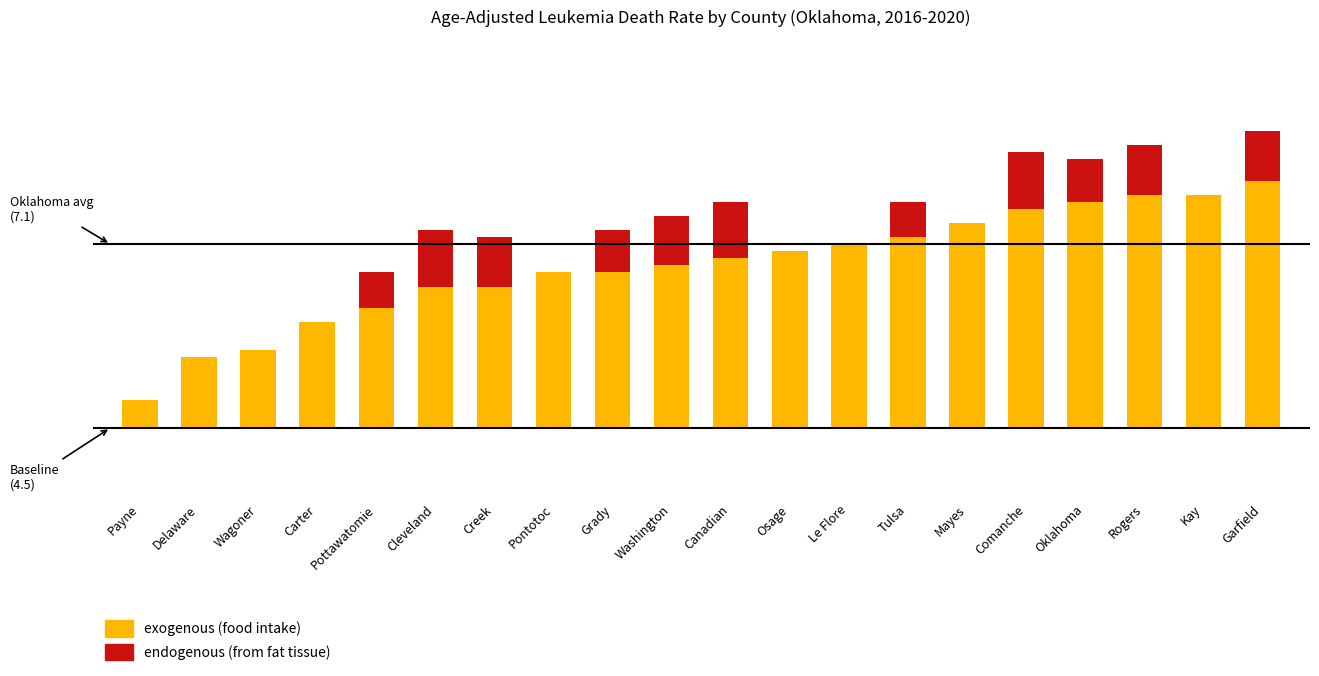

Where does the data first go above 2?

Pontotoc